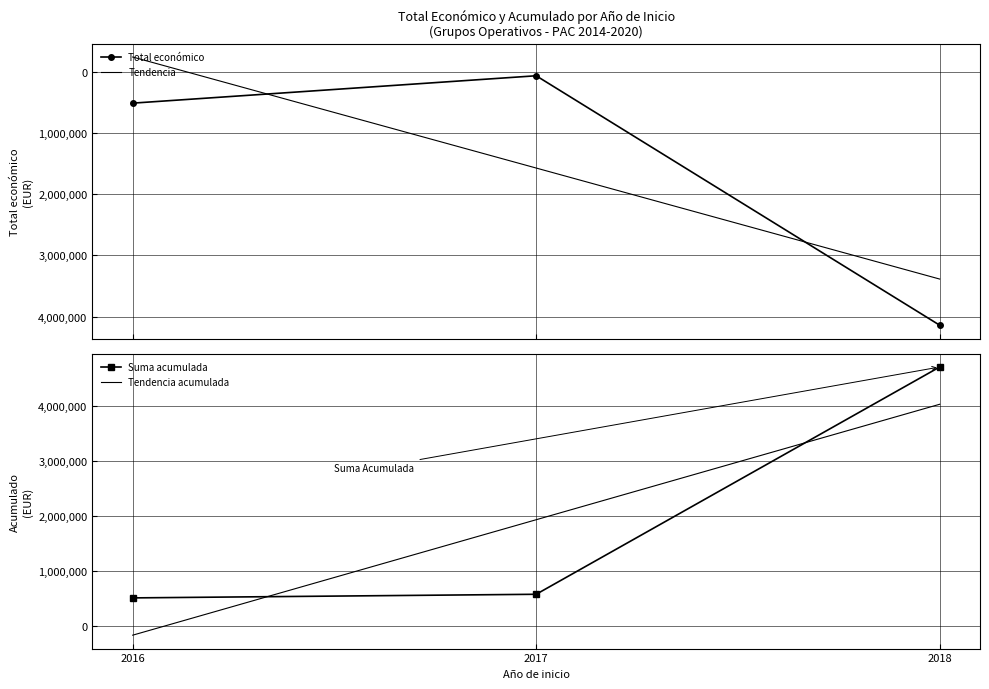

How many data points in Total económico are less than 513092?

1